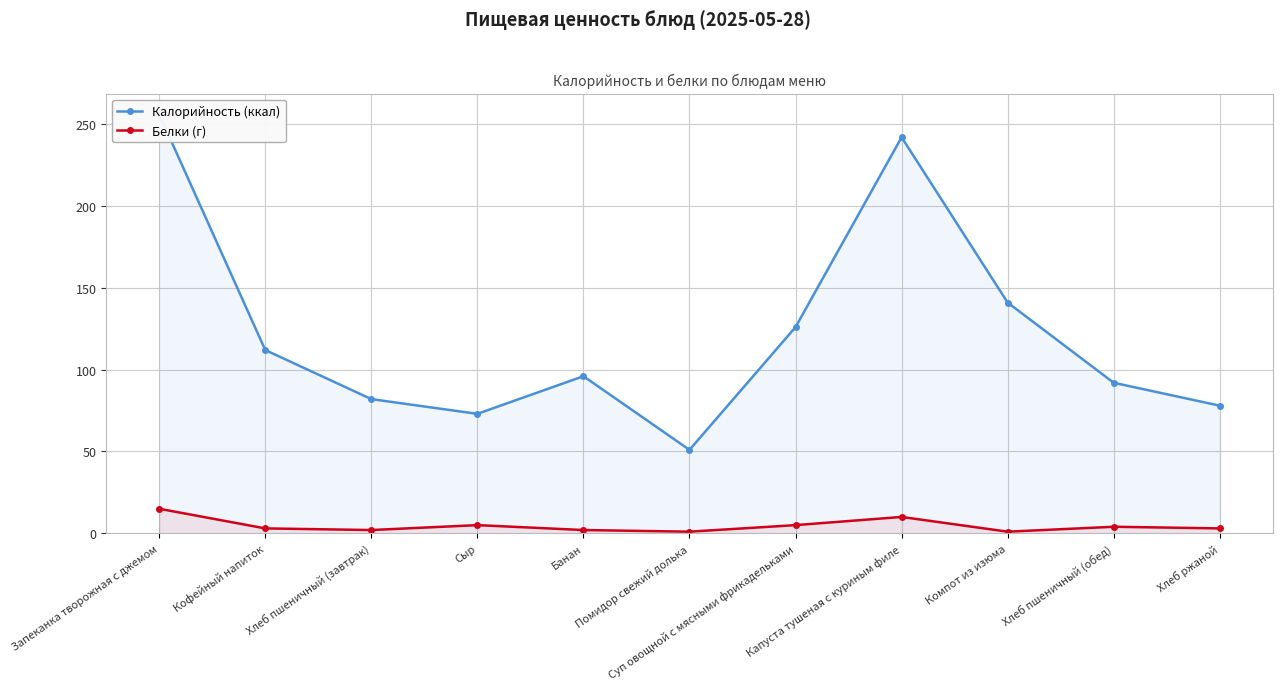

Is the value of Калорийность (ккал) at Запеканка творожная с джемом greater than the value of Белки (г) at Помидор свежий долька?

Yes